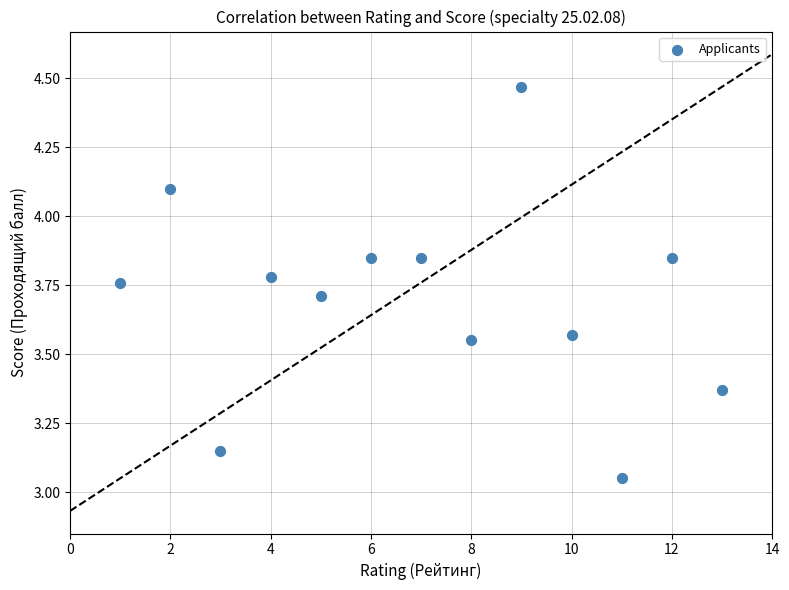

What is the range of X values (max minus min)?

12.0